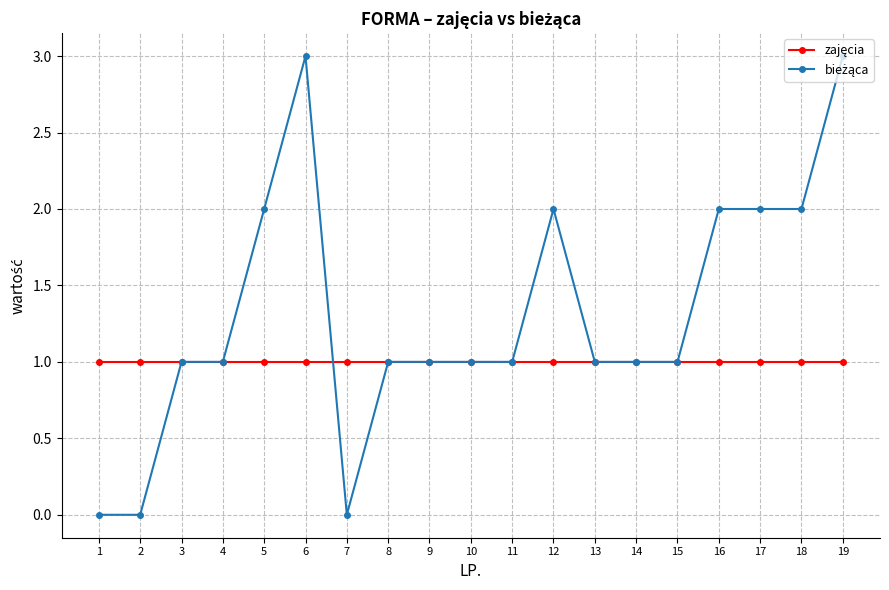

What is the maximum value shown in the chart?

3